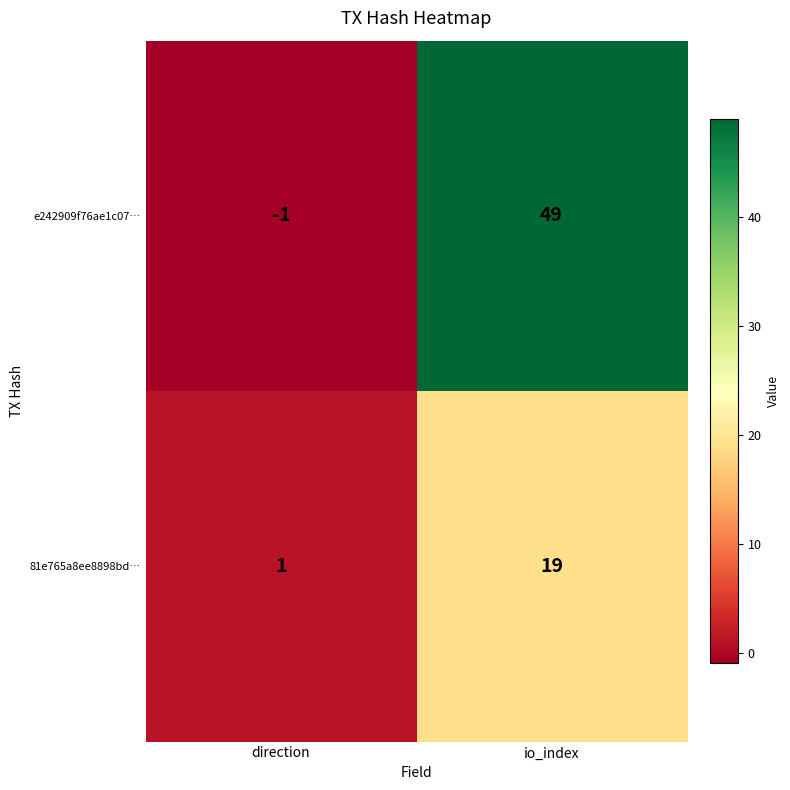

At io_index, list the series in order from largest to smallest.

e242909f76ae1c07…, 81e765a8ee8898bd…